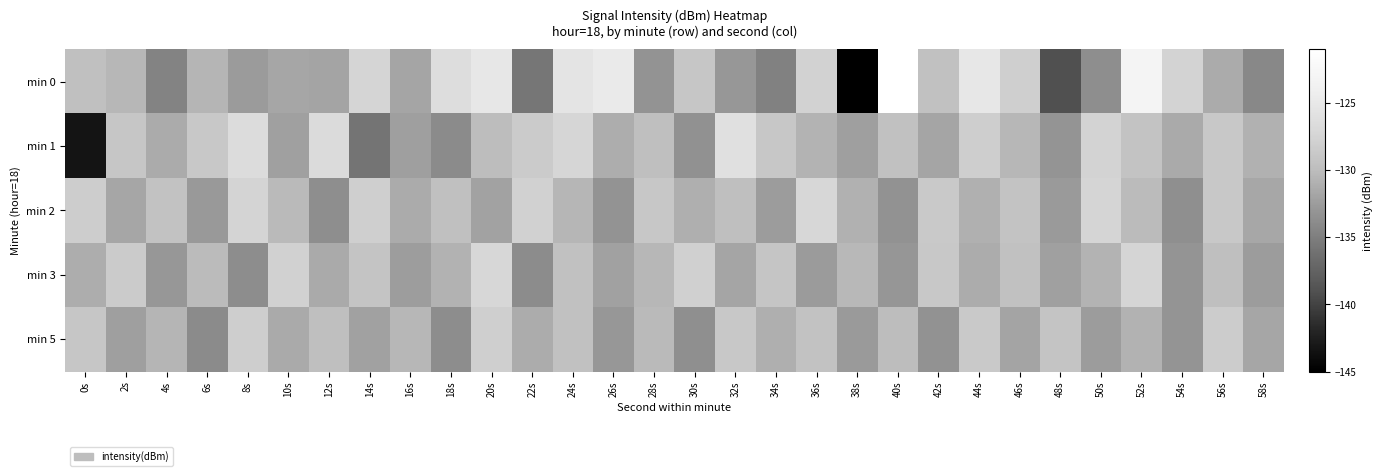

What is the difference between the highest and lowest values at 42s?

4.7